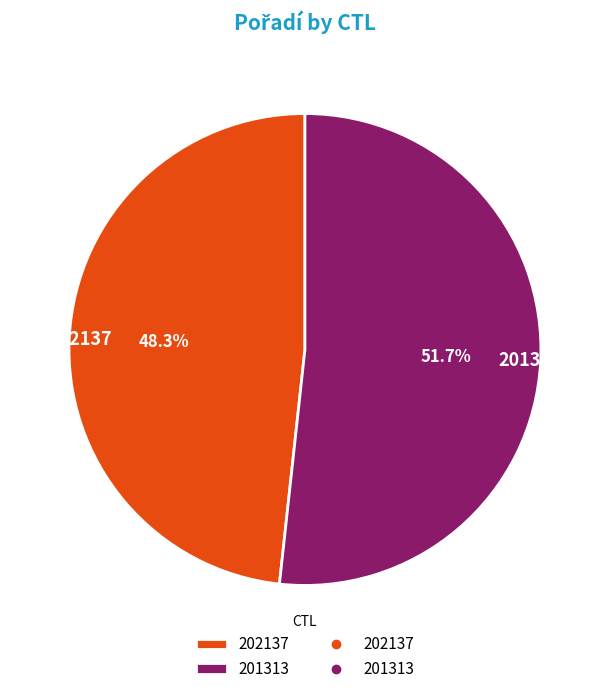

Is there any slice that represents more than half of the pie?

Yes